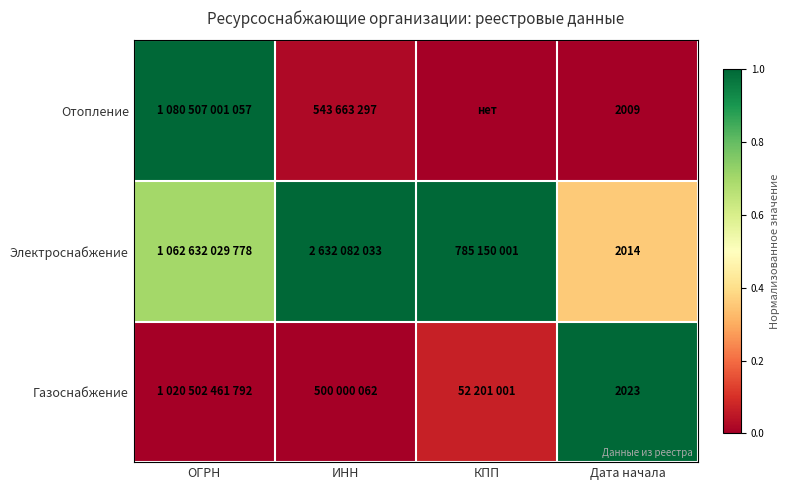

Is the value of Газоснабжение at Дата начала greater than the value of Отопление at Дата начала?

Yes